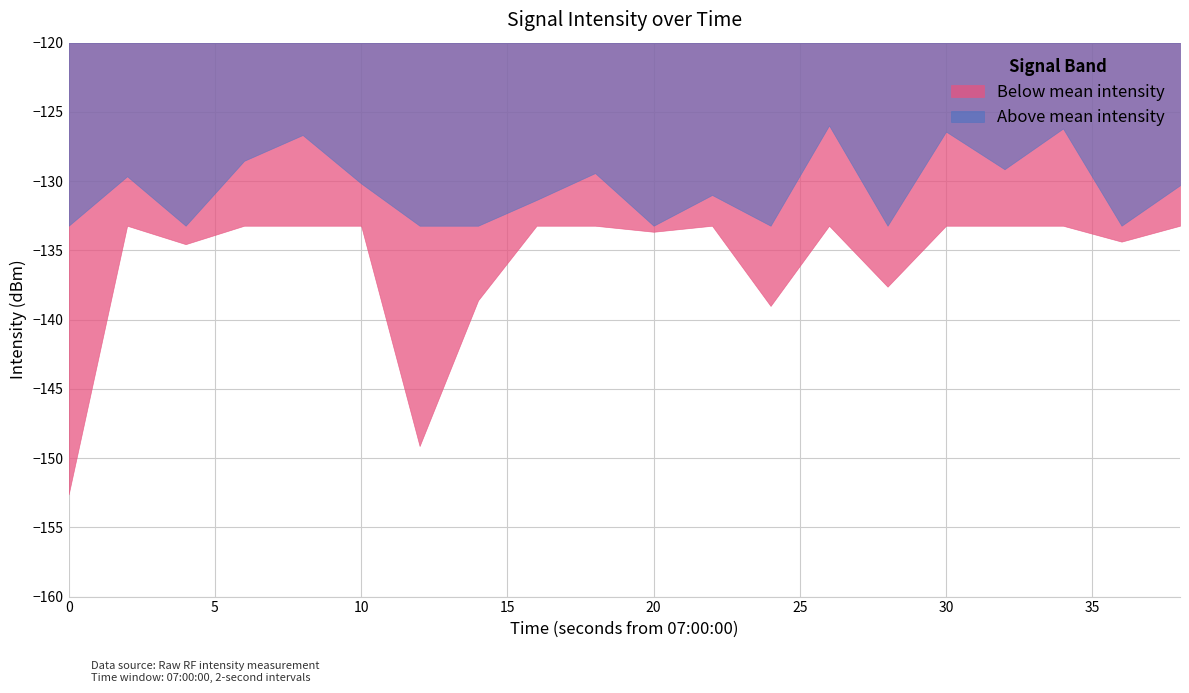

How many lines are shown in the chart?

2